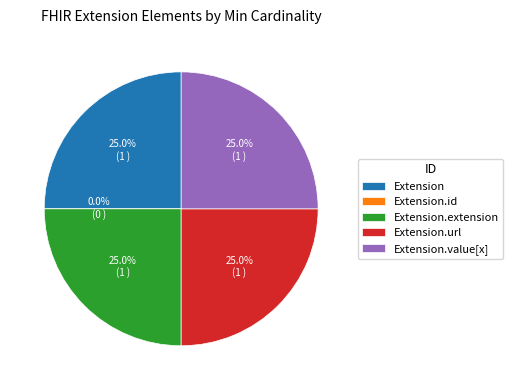

To the nearest percent, what portion does Extension.value[x] represent?

25%